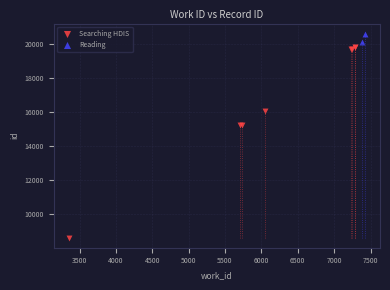

What are all the series names shown in the legend?

Searching HDIS, Reading